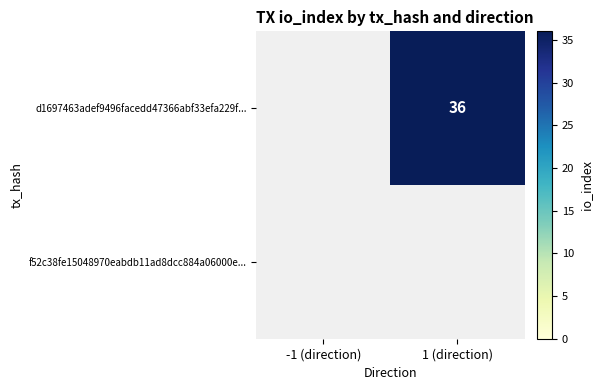

Rank the series by their maximum value, from lowest to highest.

d1697463adef9496facedd47366abf33efa229f..., f52c38fe15048970eabdb11ad8dcc884a06000e...